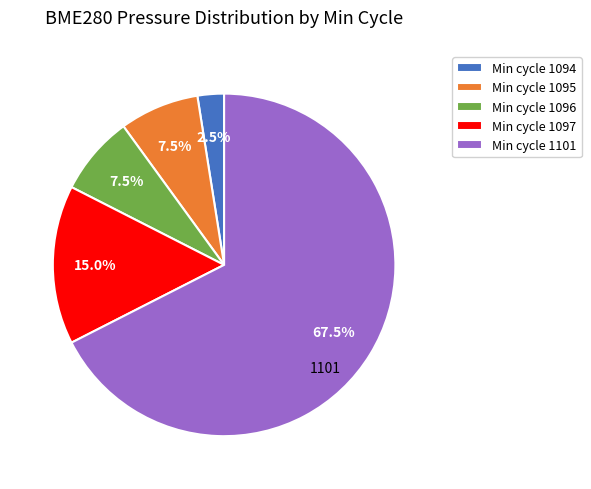

Between Min cycle 1094 and Min cycle 1095, which is larger?

Min cycle 1095